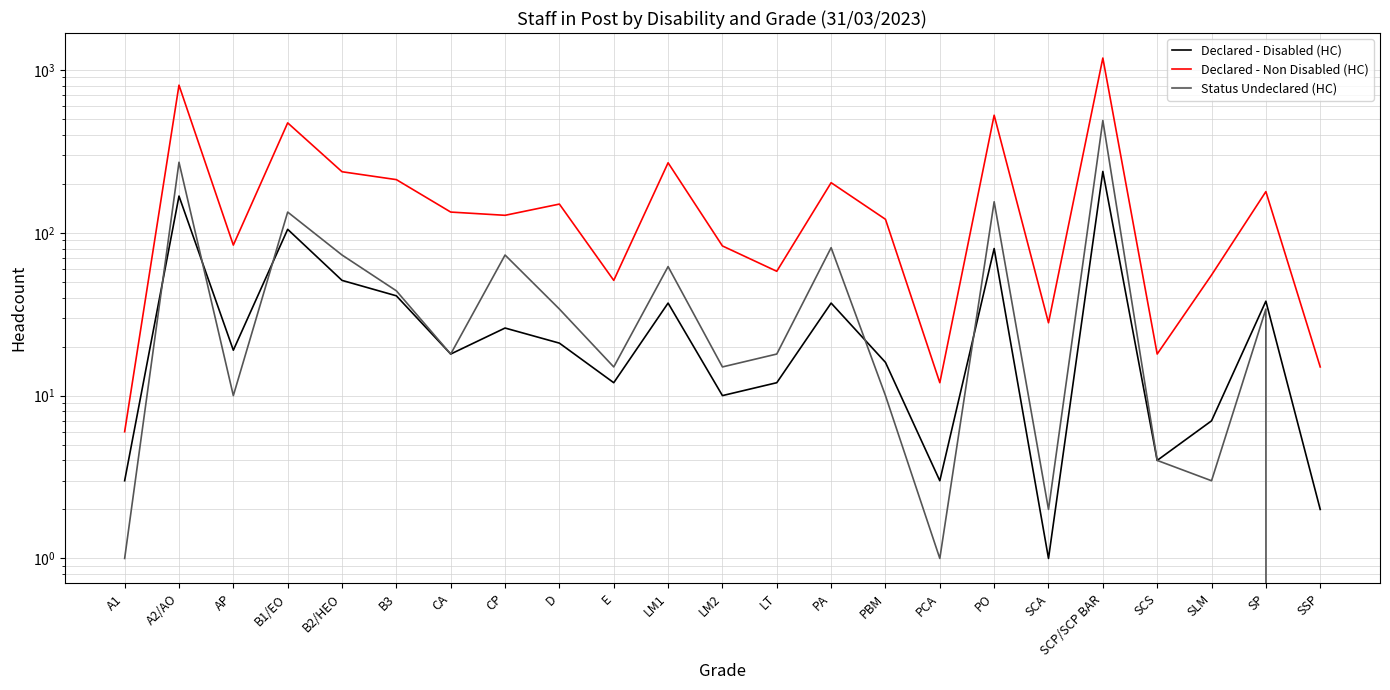

Reading left to right, list all the values displayed in this chart.

Declared - Disabled (HC): A1=3	A2/AO=168	AP=19	B1/EO=105	B2/HEO=51	B3=41	CA=18	CP=26	D=21	E=12	LM1=37	LM2=10	LT=12	PA=37	PBM=16	PCA=3	PO=80	SCA=1	SCP/SCP BAR=238	SCS=4	SLM=7	SP=38	SSP=2
Declared - Non Disabled (HC): A1=6	A2/AO=806	AP=84	B1/EO=473	B2/HEO=237	B3=212	CA=134	CP=128	D=150	E=51	LM1=269	LM2=83	LT=58	PA=203	PBM=121	PCA=12	PO=527	SCA=28	SCP/SCP BAR=1183	SCS=18	SLM=55	SP=179	SSP=15
Status Undeclared (HC): A1=1	A2/AO=271	AP=10	B1/EO=134	B2/HEO=73	B3=44	CA=18	CP=73	D=34	E=15	LM1=62	LM2=15	LT=18	PA=81	PBM=10	PCA=1	PO=155	SCA=2	SCP/SCP BAR=489	SCS=4	SLM=3	SP=34	SSP=0